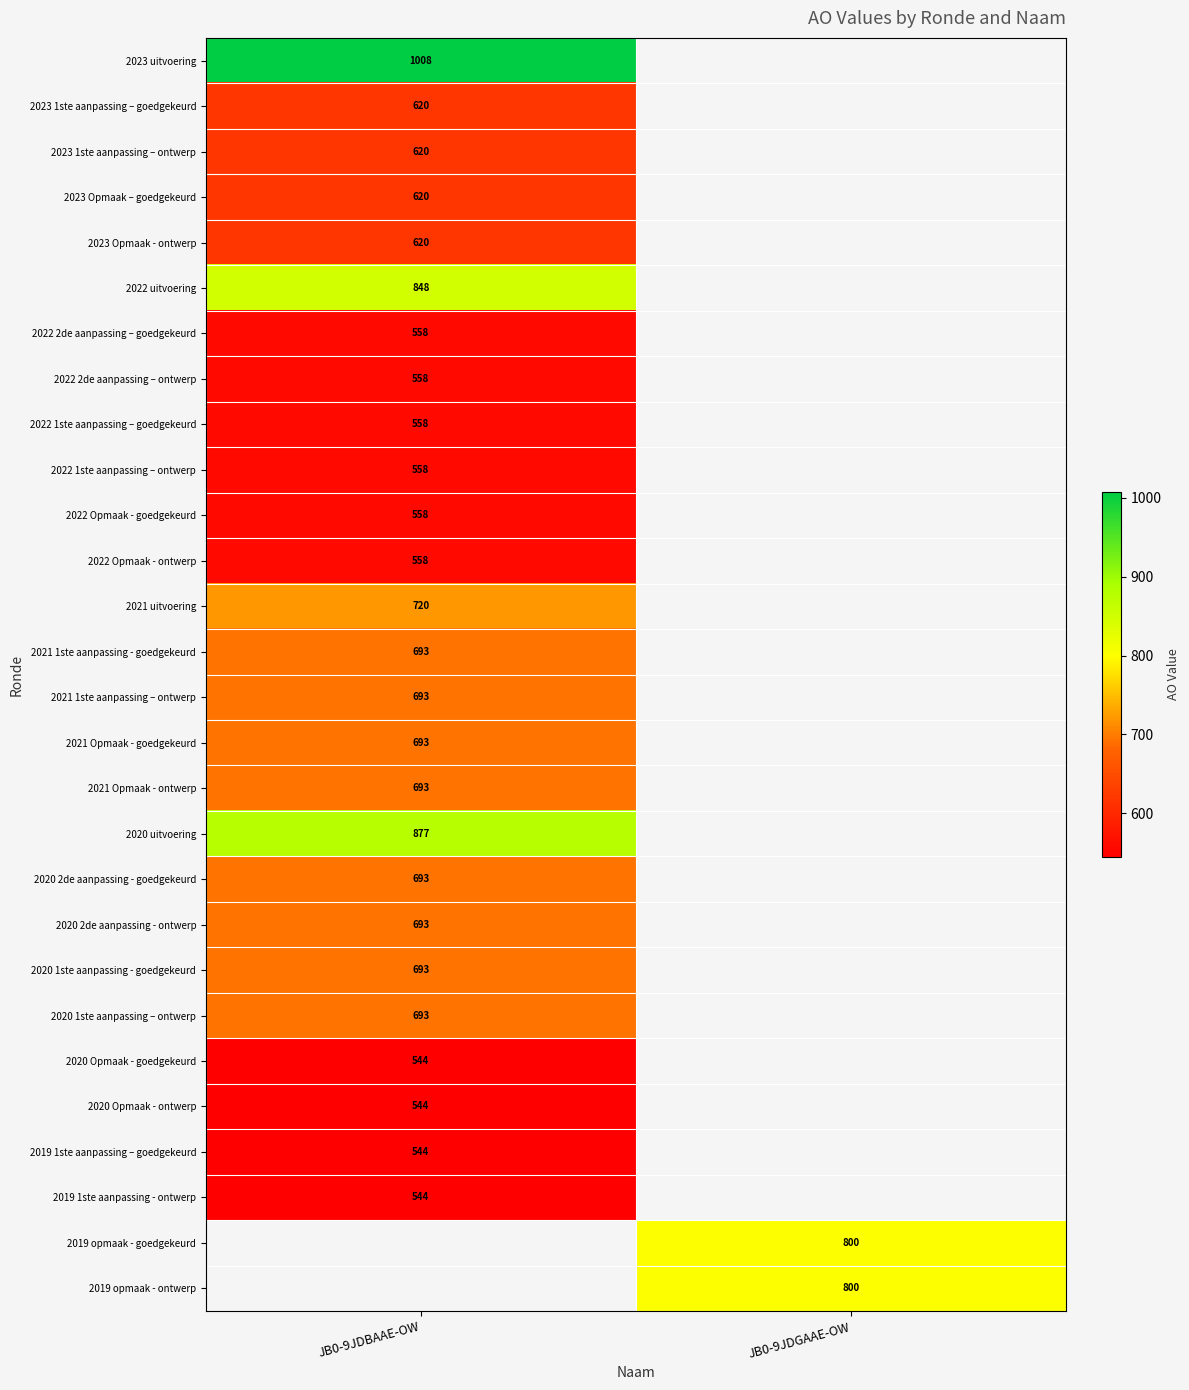

What is the maximum value shown in the chart?

1008.0